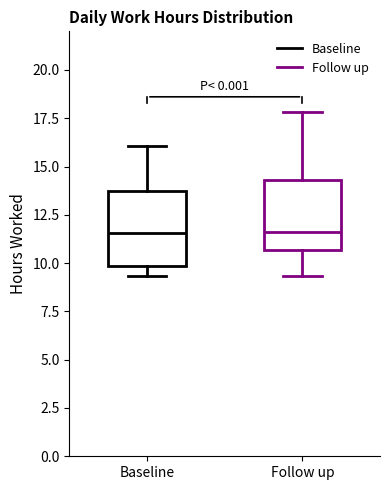

Reading left to right, read every box against the y-axis: the position of its median line, the range the box covers, and the ends of its whiskers. The values are not printed on the chart, so give them approximately, as read against the axis.

Baseline: median 11.5, box 10.0 to 13.5, whiskers 9.5 to 16.0
Follow up: median 11.5, box 10.5 to 14.5, whiskers 9.5 to 18.0